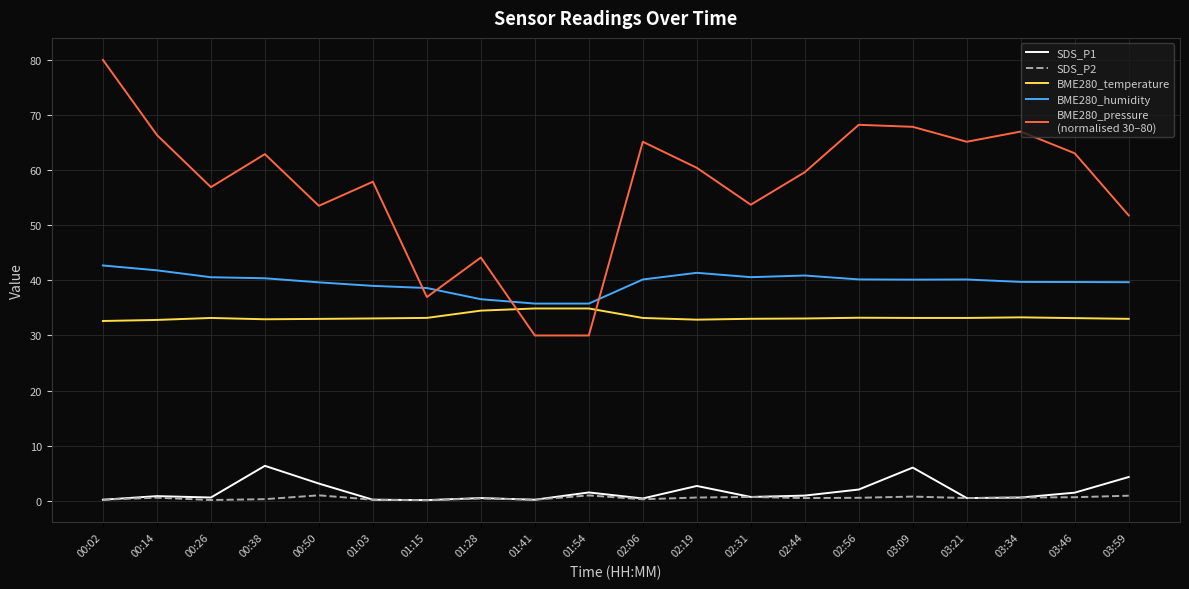

Which label corresponds to the largest value in the chart?

00:02